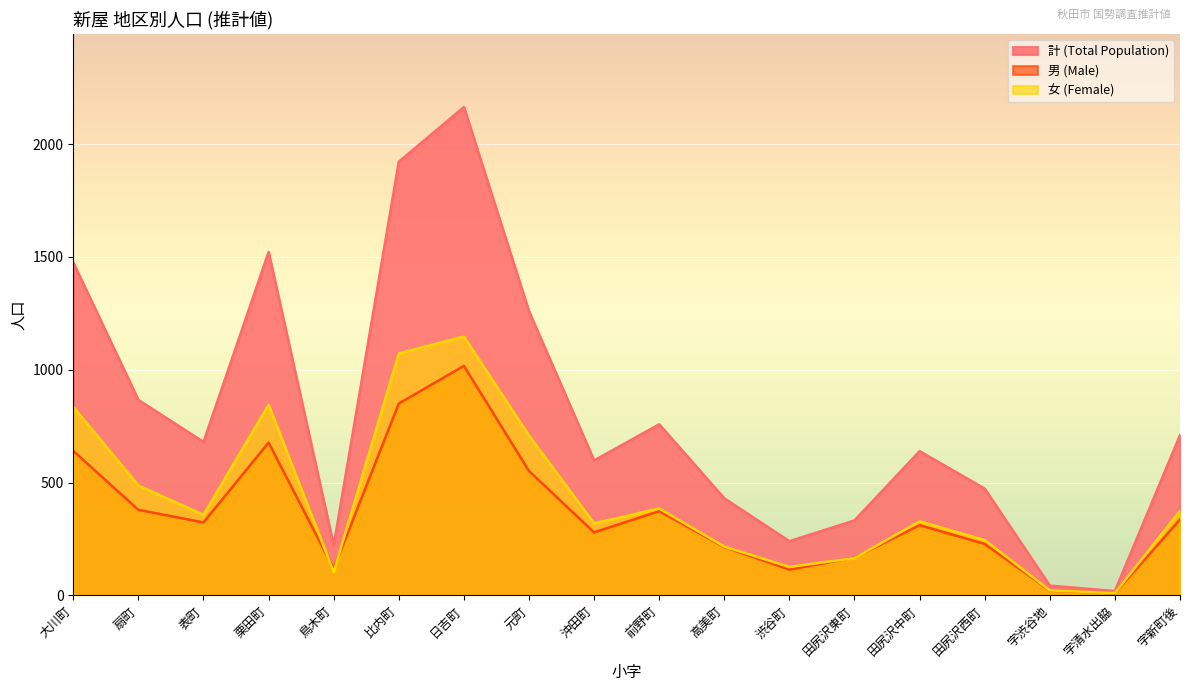

Rank the categories by 計 (Total Population) value from lowest to highest.

字清水出脇, 字渋谷地, 鳥木町, 渋谷町, 田尻沢東町, 高美町, 田尻沢西町, 沖田町, 田尻沢中町, 表町, 字新町後, 前野町, 扇町, 元町, 大川町, 栗田町, 比内町, 日吉町